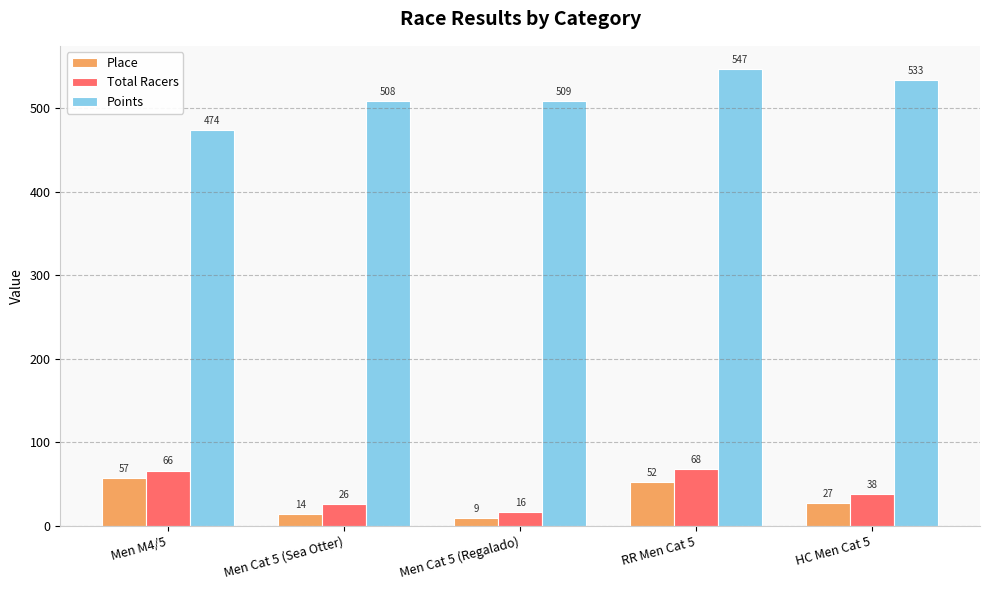

Rank the series at Men Cat 5 (Regalado) from lowest to highest value.

Place, Total Racers, Points